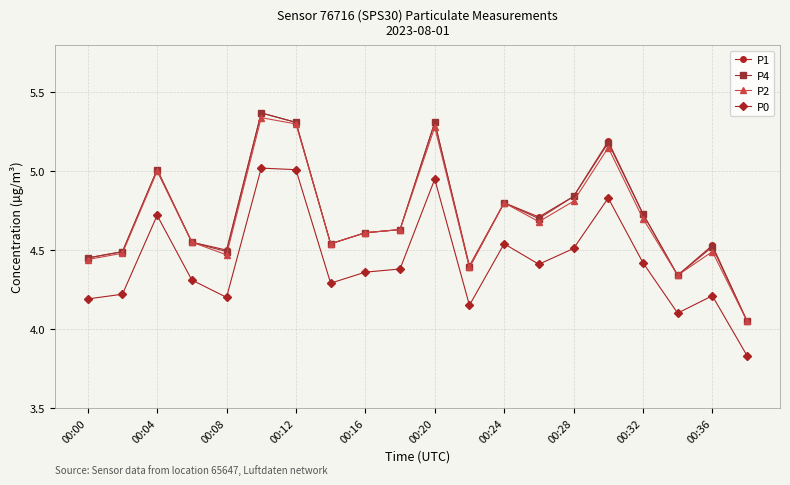

How many interior local valleys does the P4 series have?

5